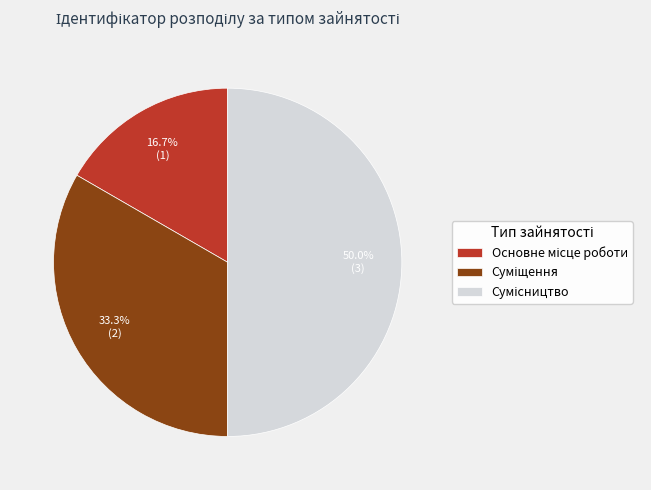

To the nearest percent, what percentage of the pie is Сумісництво?

50%